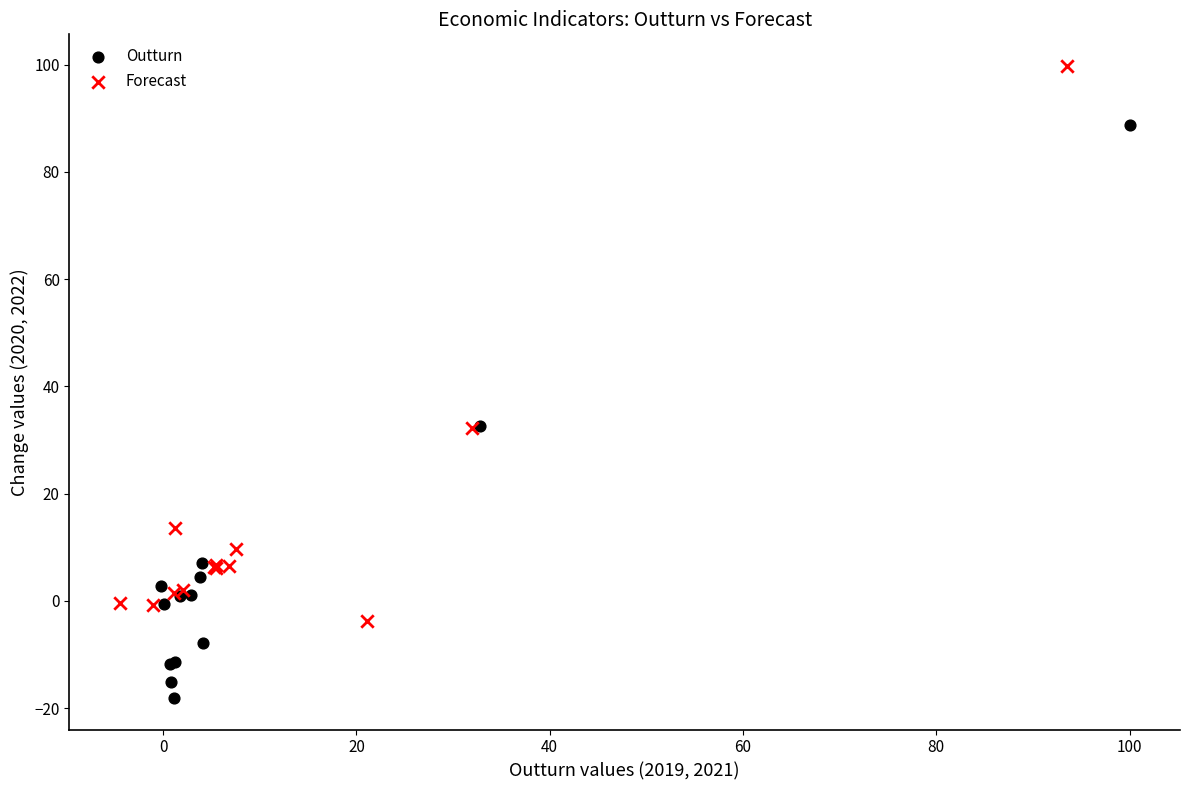

Which series contains the highest Y value?

Forecast